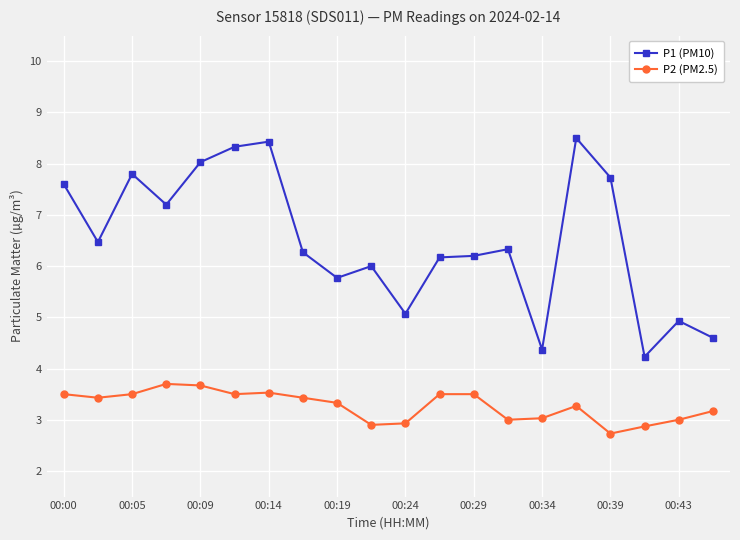

Which series has the widest spread of values?

P1 (PM10)